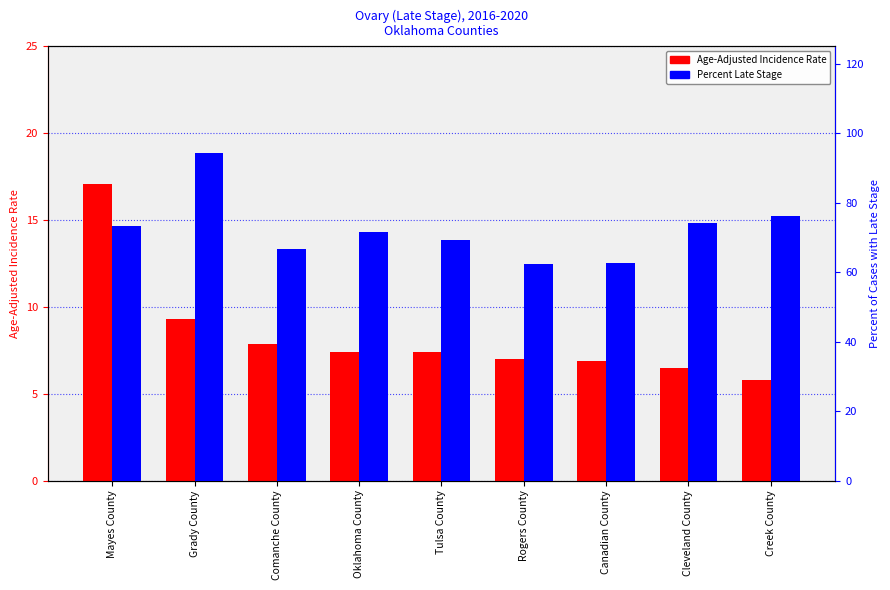

Reading right to left, list all the values displayed in this chart.

Age-Adjusted Incidence Rate: 5.8	6.5	6.9	7.0	7.4	7.4	7.9	9.3	17.1
Percent of Cases with Late Stage: 76.2	74.3	62.8	62.5	69.3	71.5	66.7	94.4	73.3